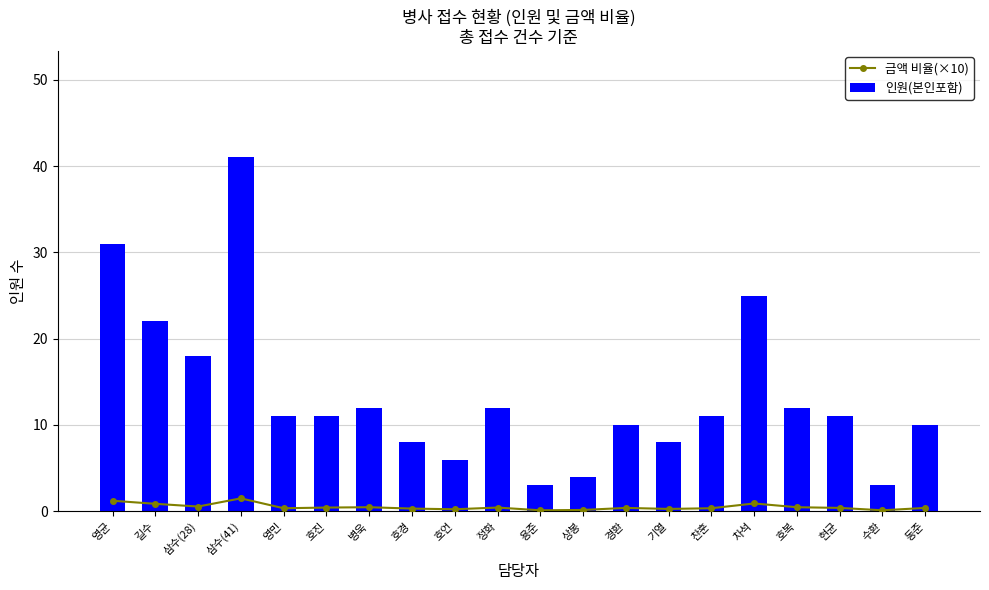

Rank the series by their average value, from highest to lowest.

인원(본인포함), 금액 비율(×10)